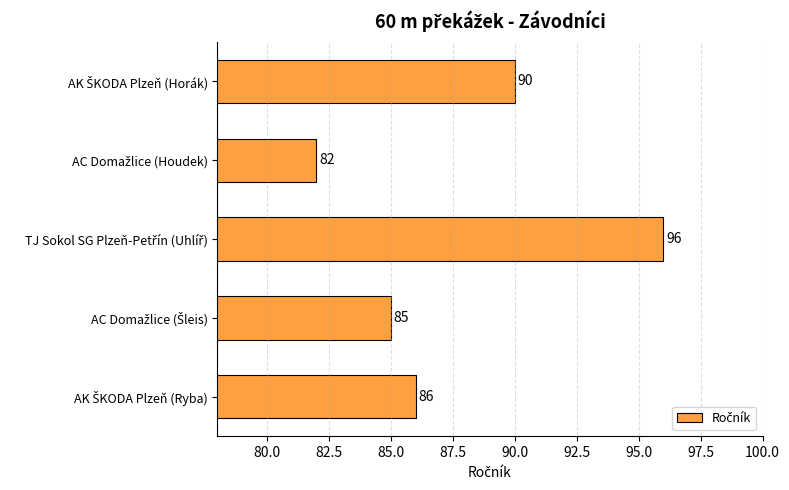

What is the sum of all values?

439